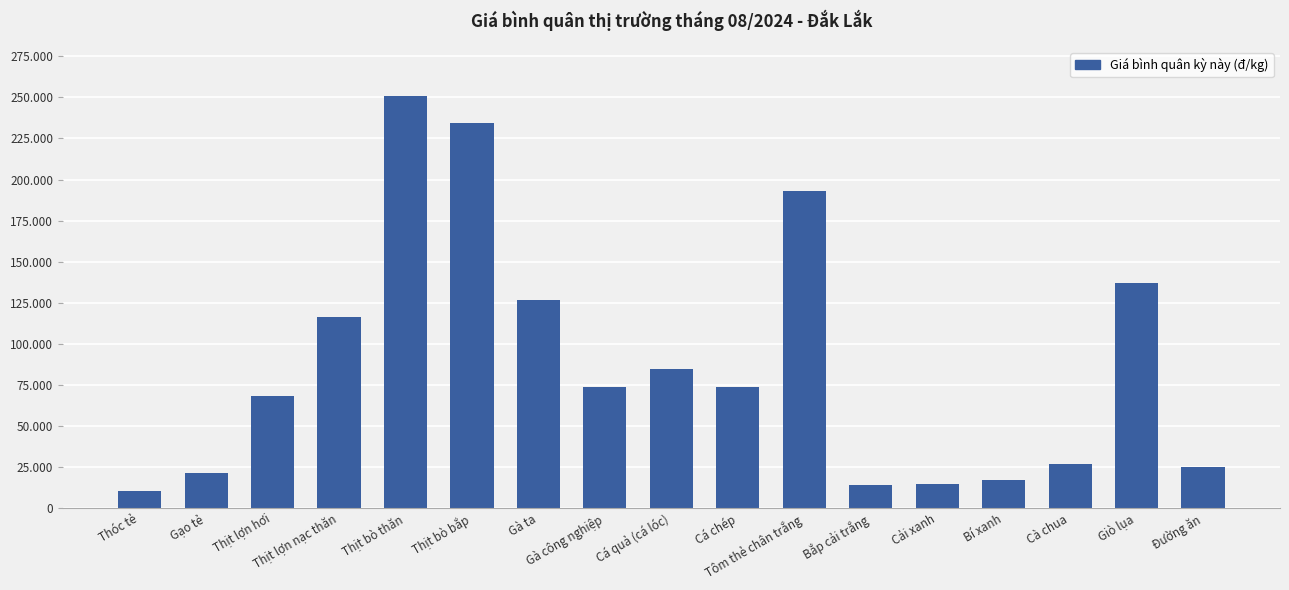

Is it true that the value at Cà chua is 26909?

True